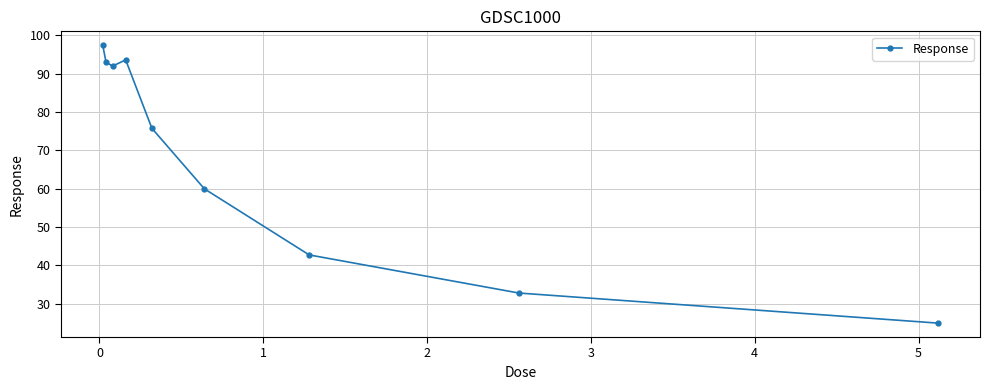

What is the greatest value displayed?

97.4